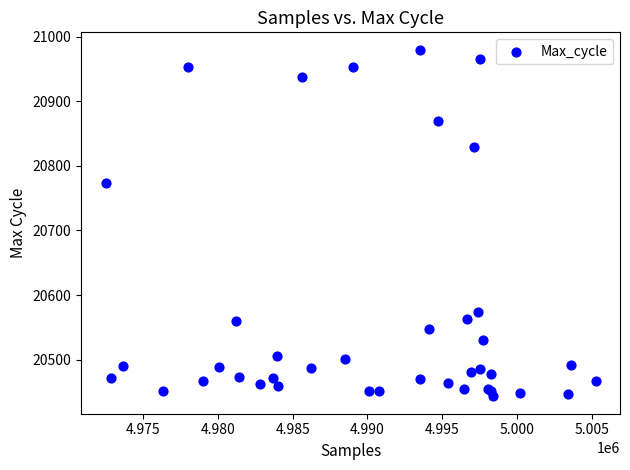

What Y value in the scatter plot is closest to 20711?

20774